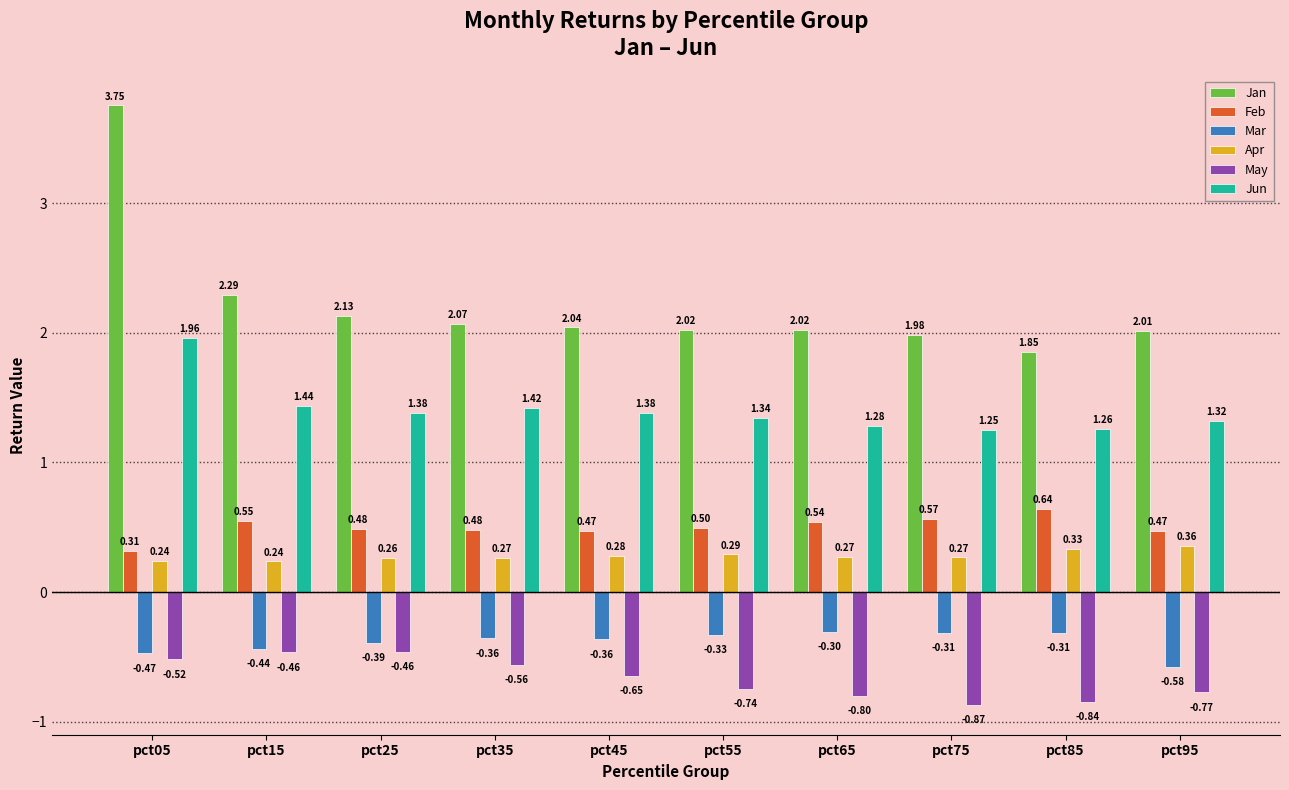

Rank the series by their maximum value, from highest to lowest.

Jan, Jun, Feb, Apr, Mar, May